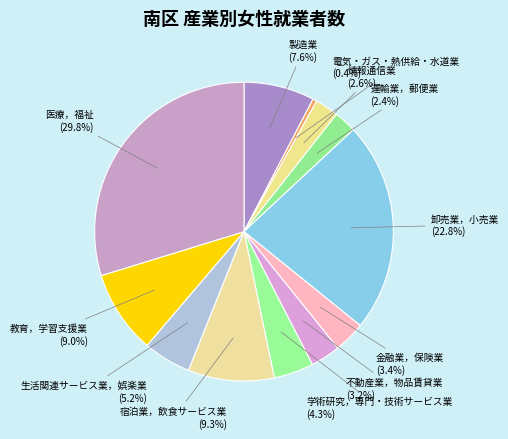

Count the number of slices in the pie.

12